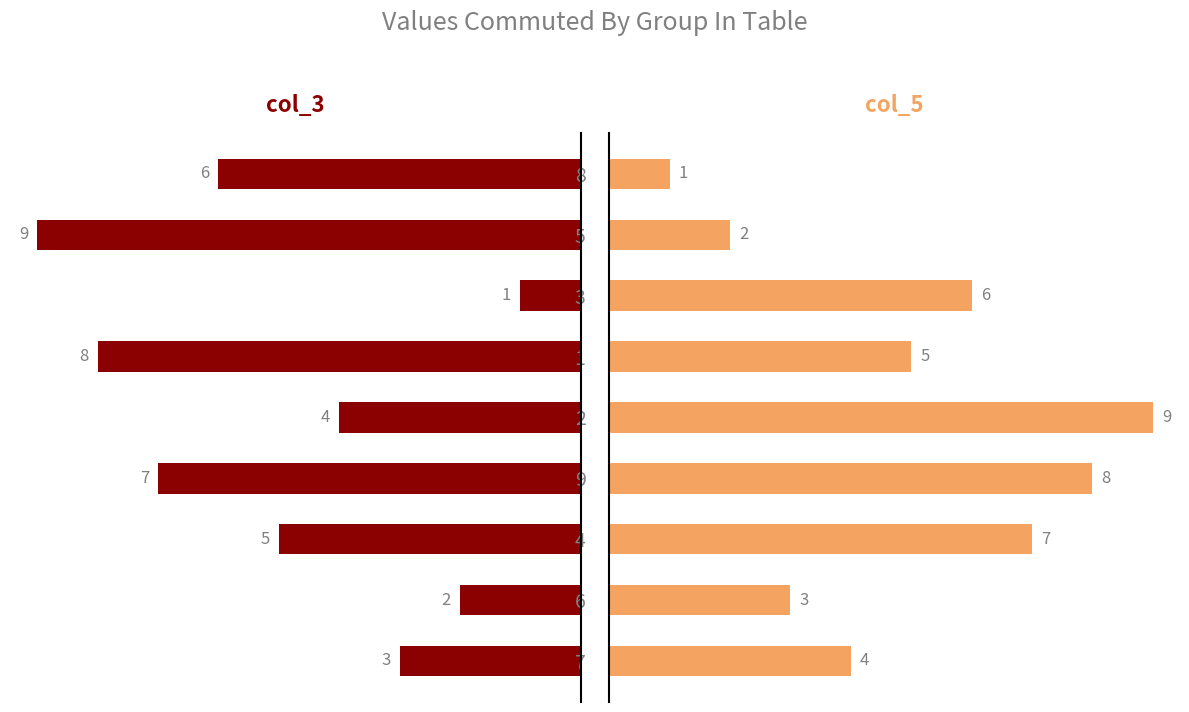

How many groups of bars are there?

9